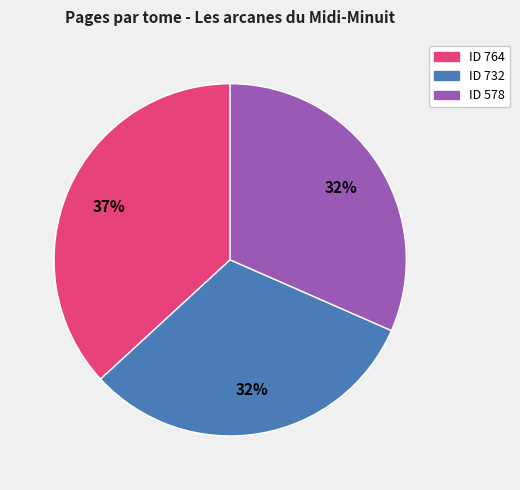

Is there any slice that represents more than half of the pie?

No